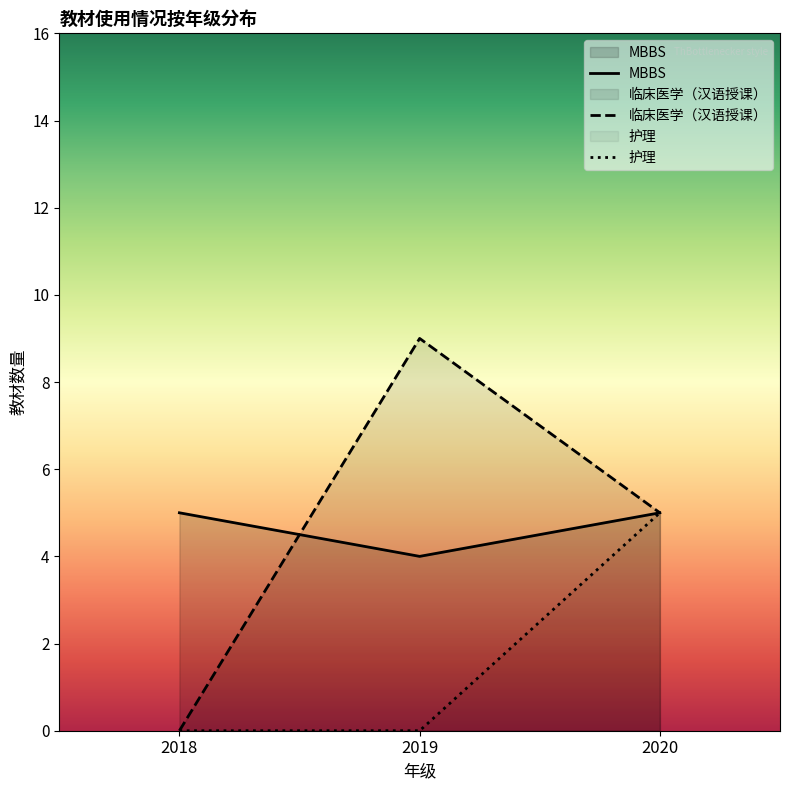

Is the value of MBBS at 2019 greater than the value of 临床医学（汉语授课） at 2020?

No